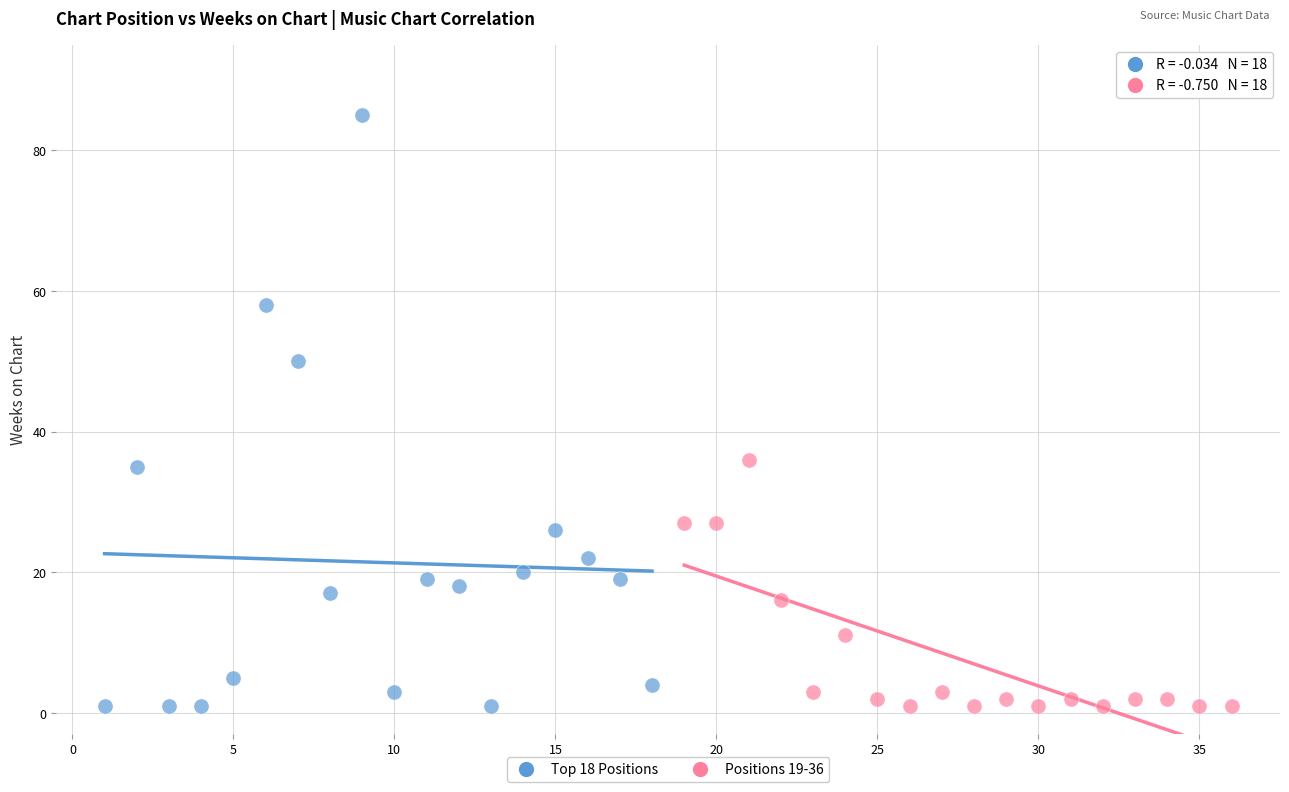

Which series reaches the maximum Y coordinate?

Top 18 Positions